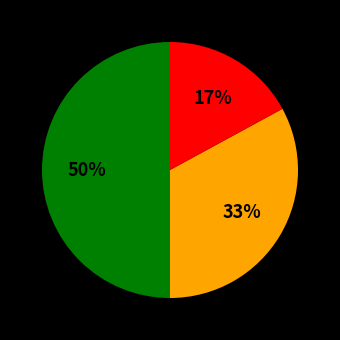

To the nearest percent, what is the average slice percentage?

33%